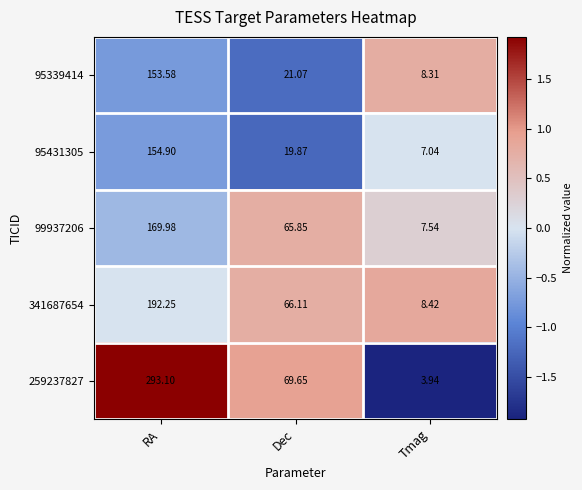

Where does the 95431305 series first go above 19?

RA